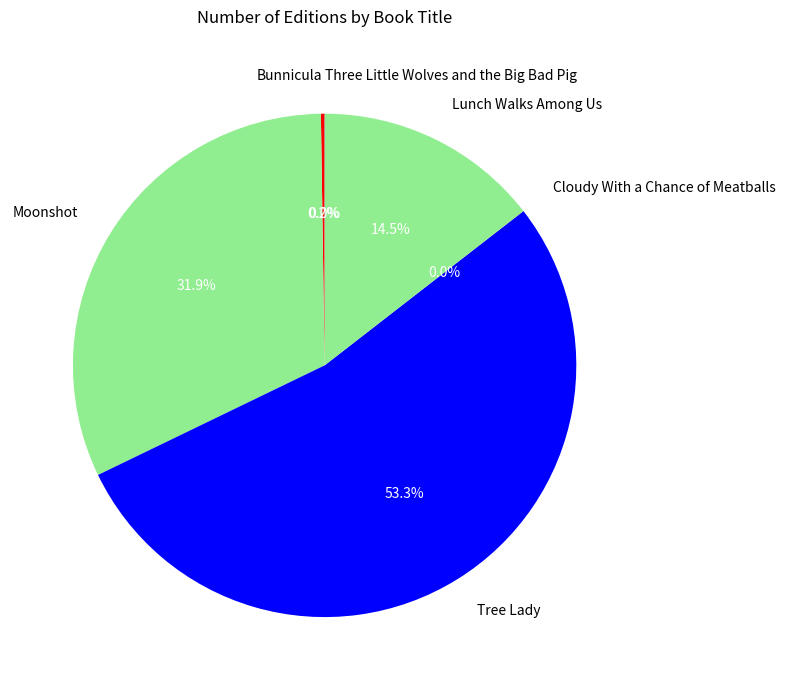

Does any single category account for the majority?

Yes